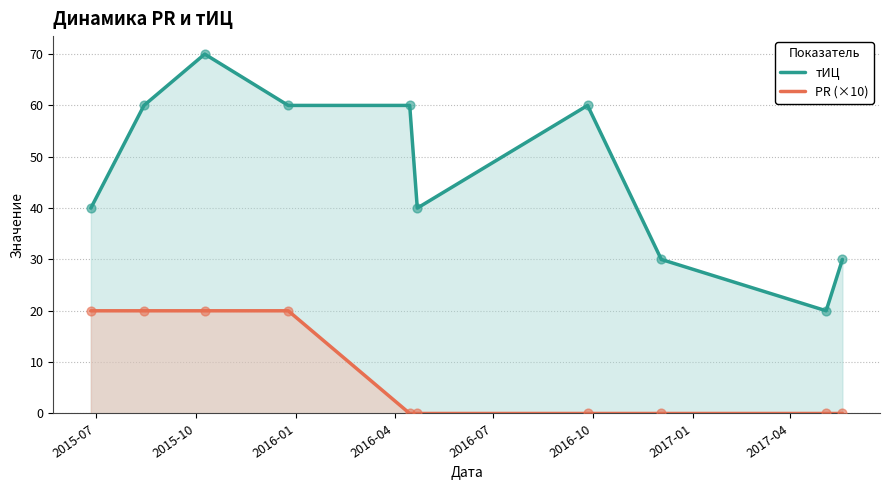

Which series has the largest total across all categories?

тИЦ